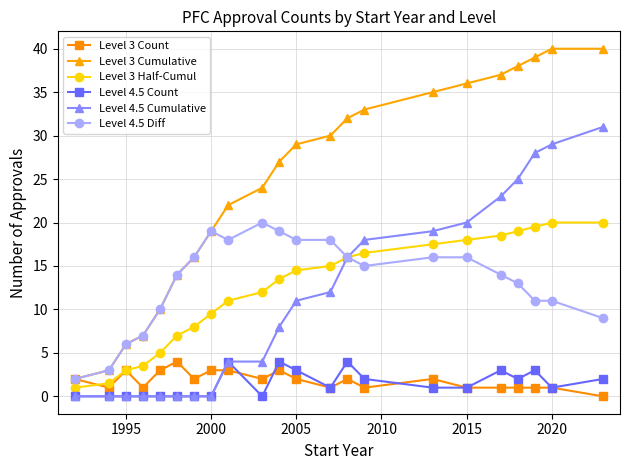

Which series has the widest spread of values?

Level 3 Cumulative